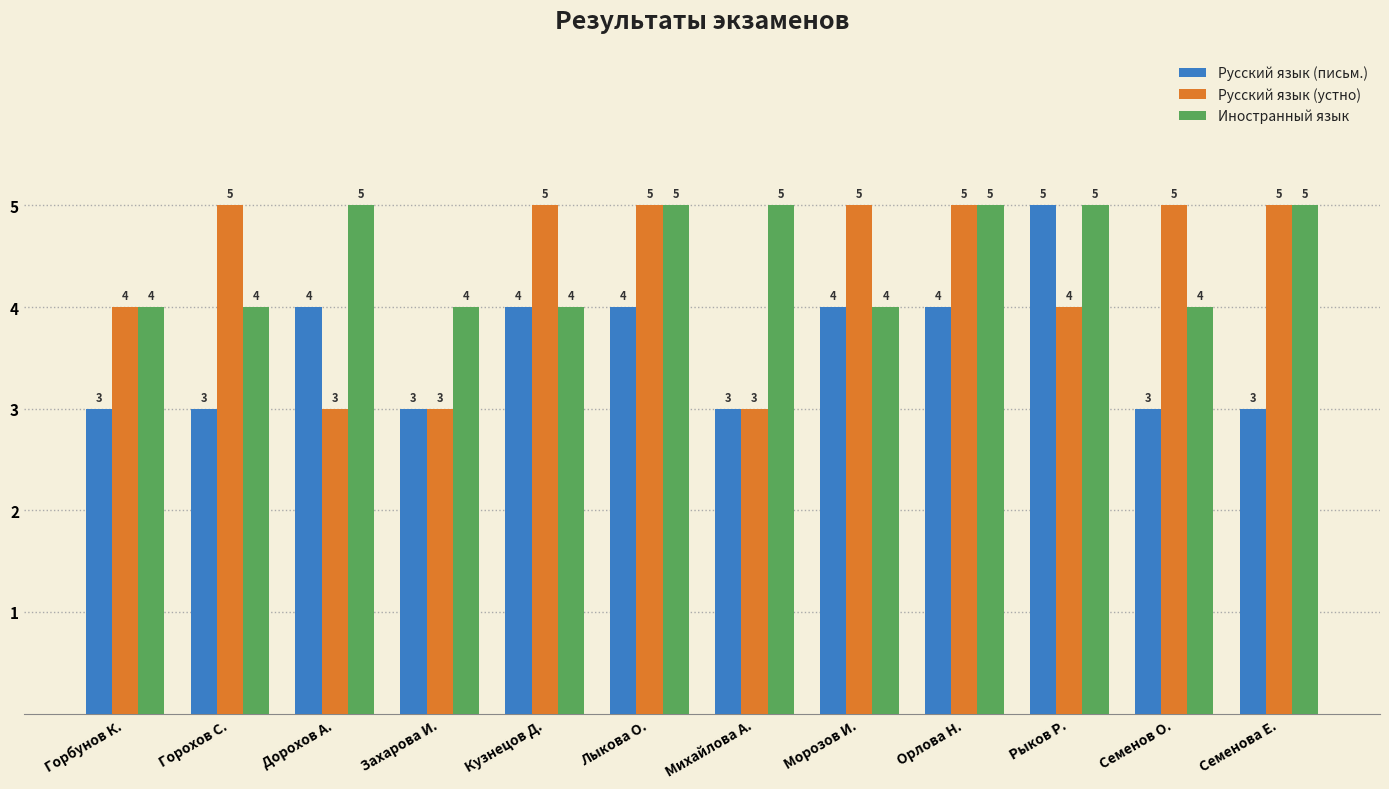

What position from the left is Семенов О.?

11